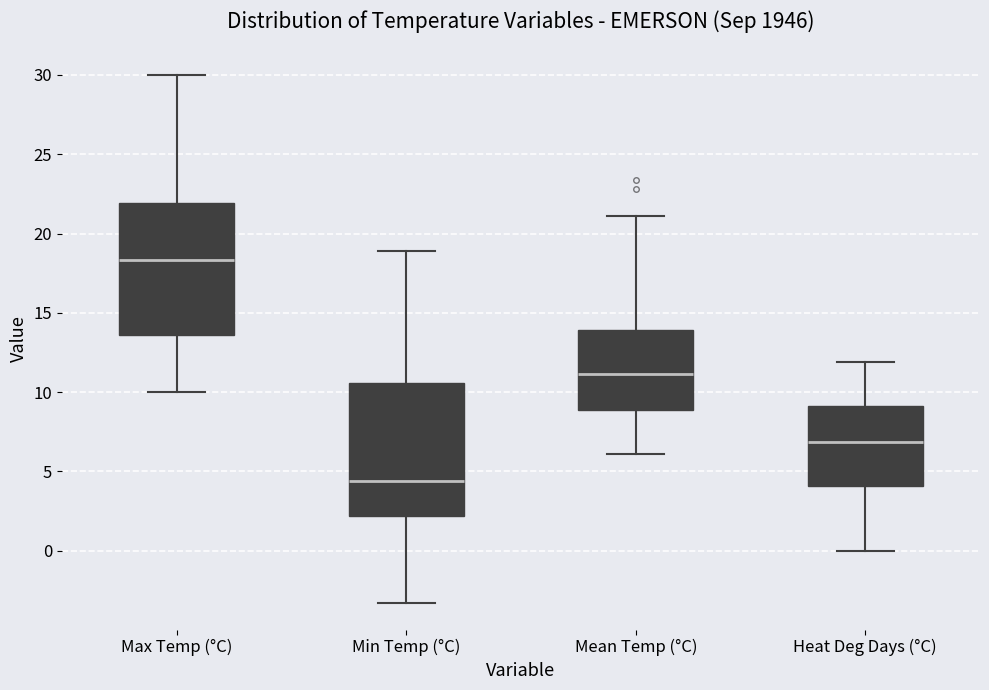

Where does the median line of the box for Min Temp (°C) sit on the y-axis? The values are not printed on the chart, so give them approximately, as read against the axis.

4.5